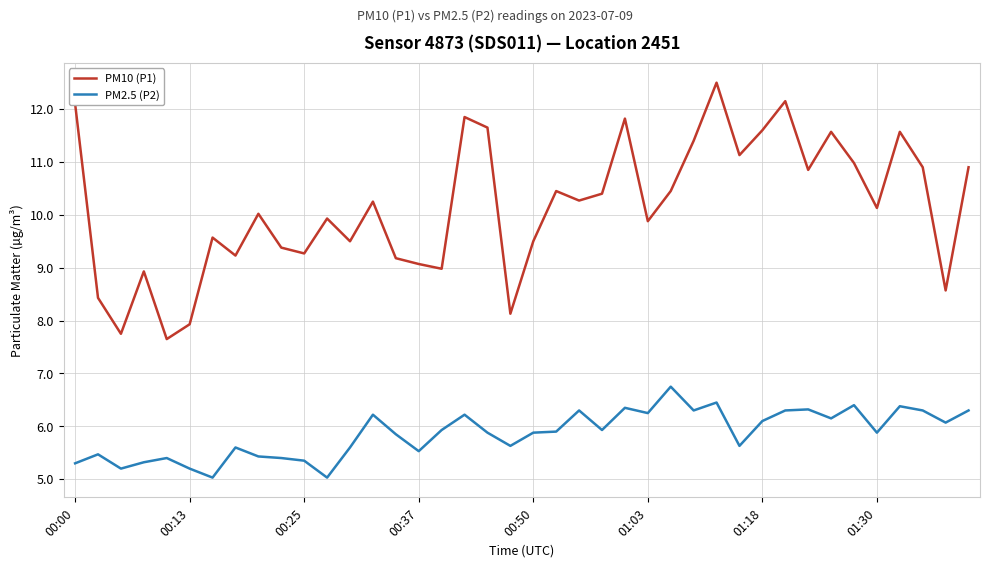

List the series in order of their peak value, highest first.

PM10 (P1), PM2.5 (P2)